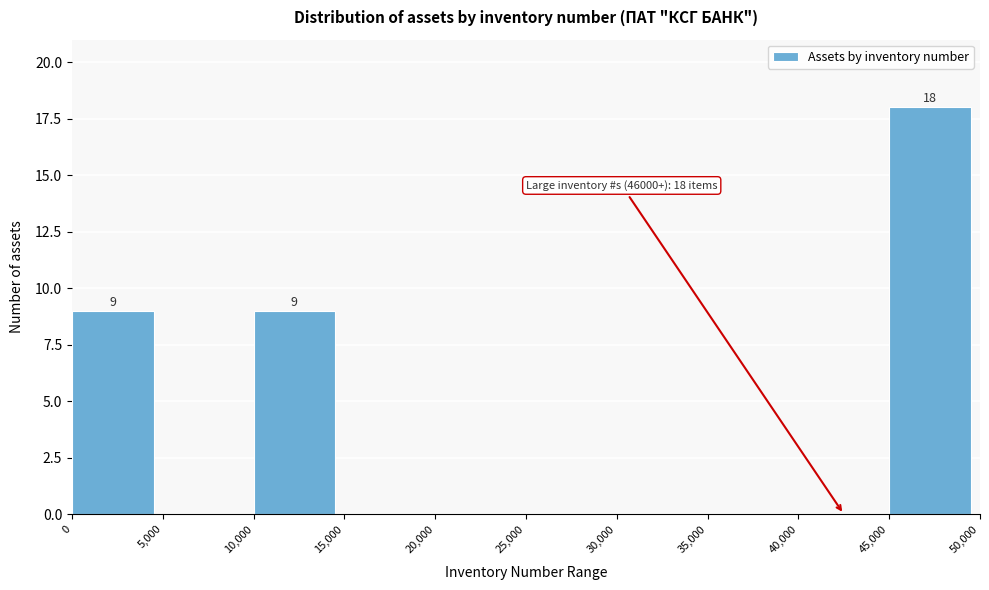

Over which range of the x-axis is the bar tallest?

45,000 to 50,000